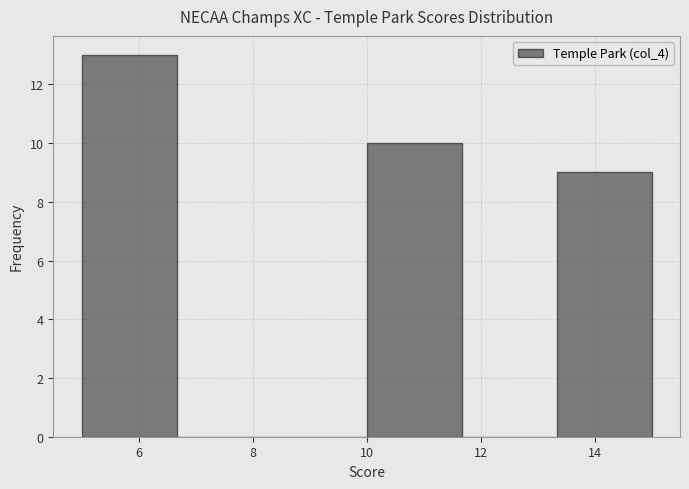

What is the height of the bar covering 5.0 to 6.6 on the x-axis? Neither the bar edges nor the heights are printed on the chart, so give them approximately, as read against the axes.

13